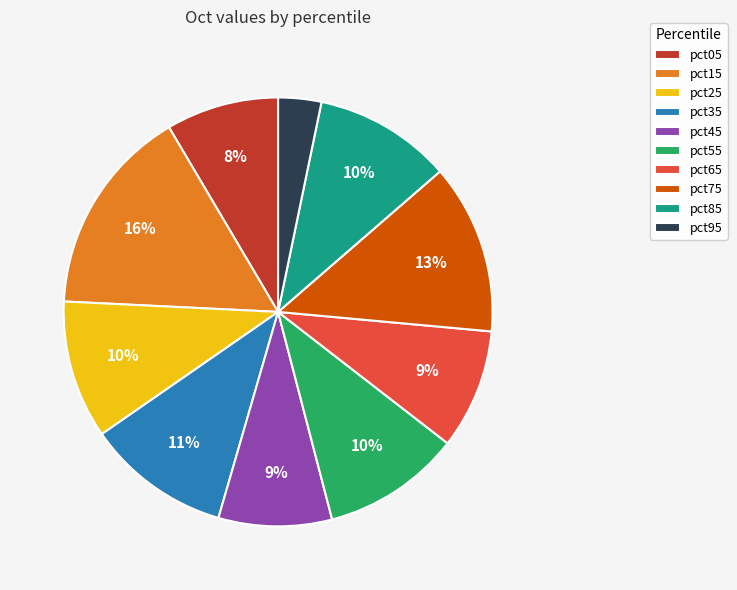

To the nearest percent, what percentage of the pie is pct35?

11%